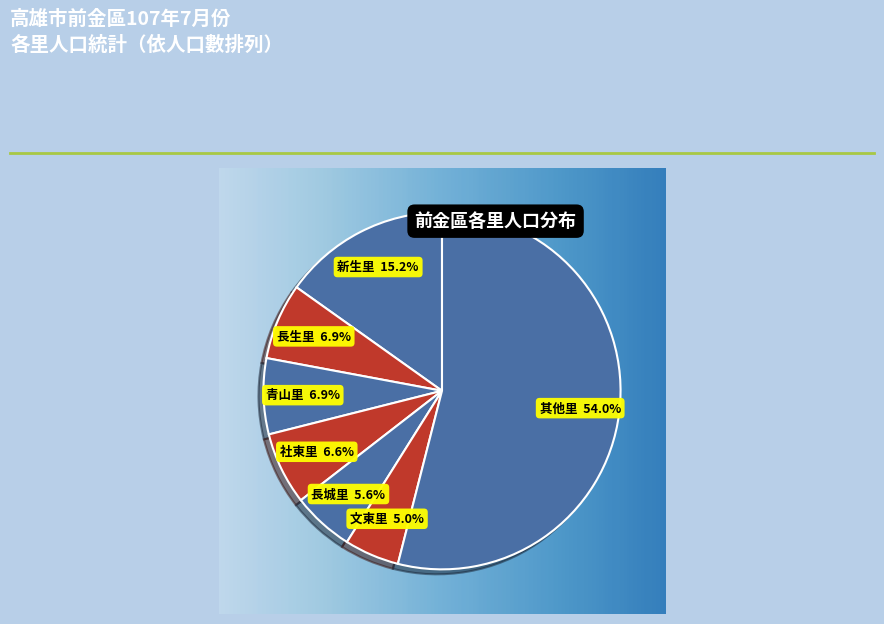

Count the number of slices in the pie.

7